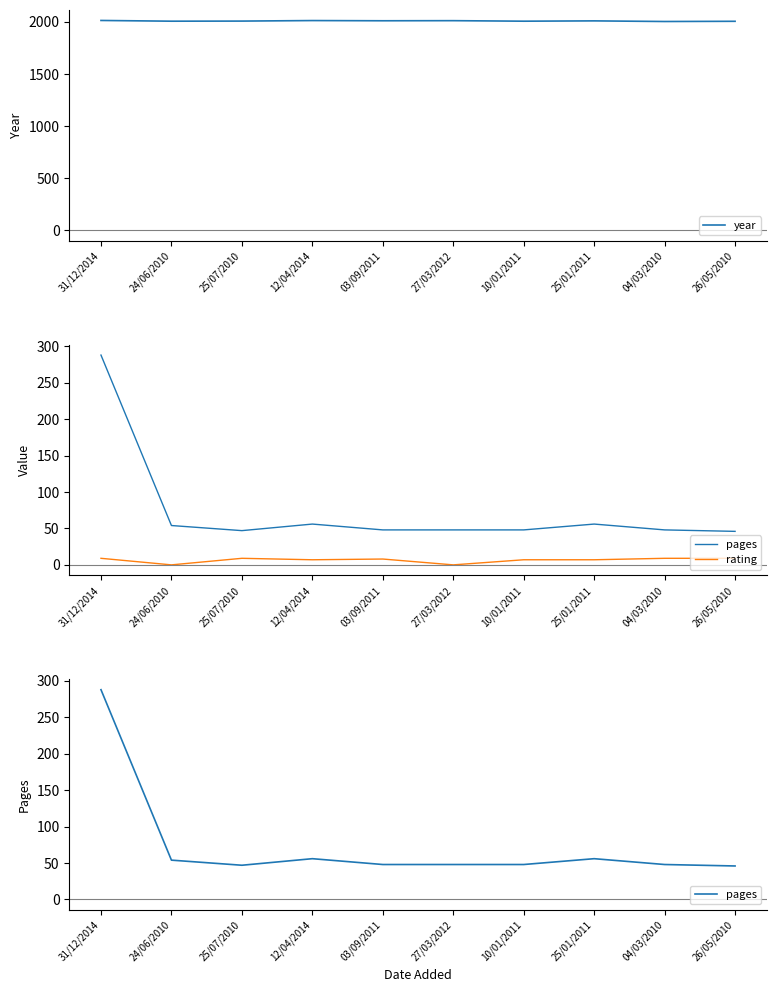

Is it true that year equals 3240 at 24/06/2010?

False